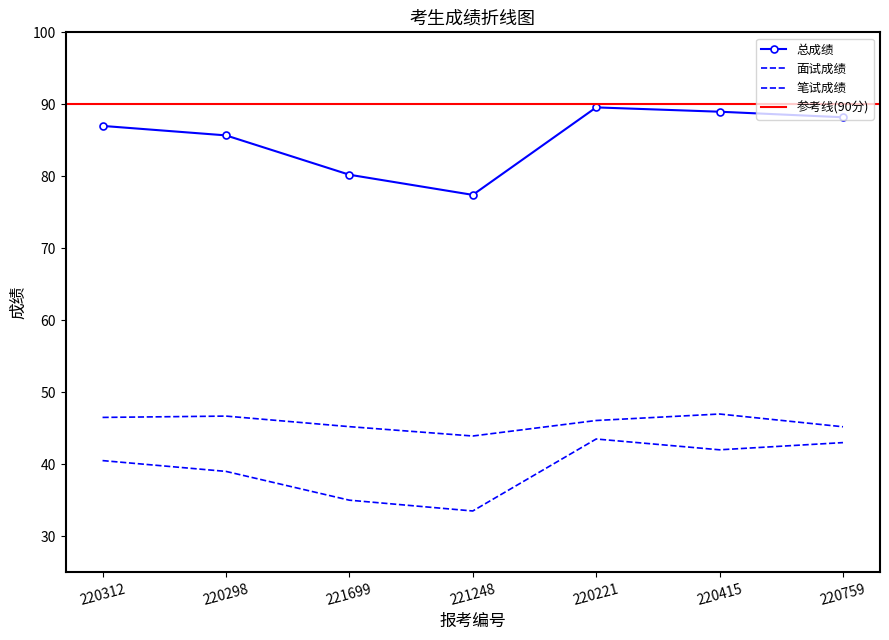

Is it true that 面试成绩 equals 26.5 at 221699?

False